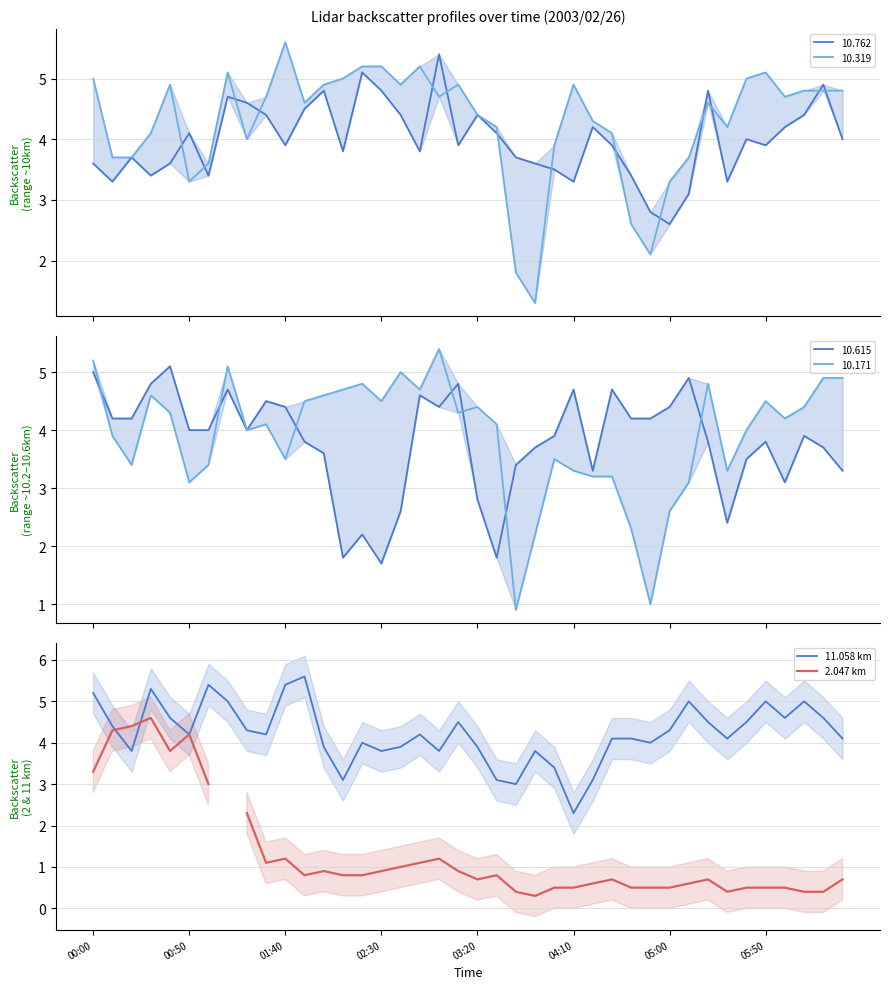

At which label does 11.058 km reach its minimum?

04:10